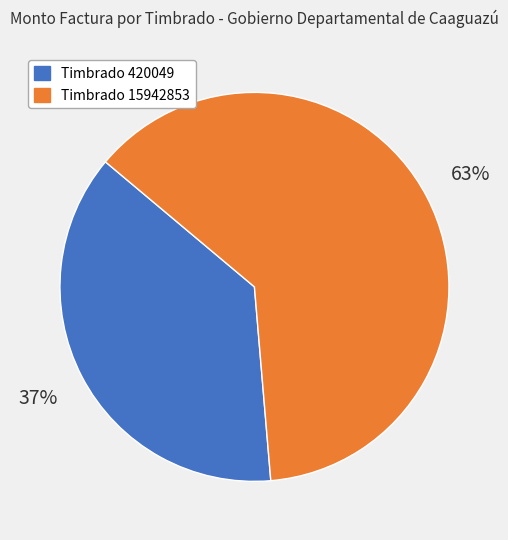

Count the number of slices in the pie.

2